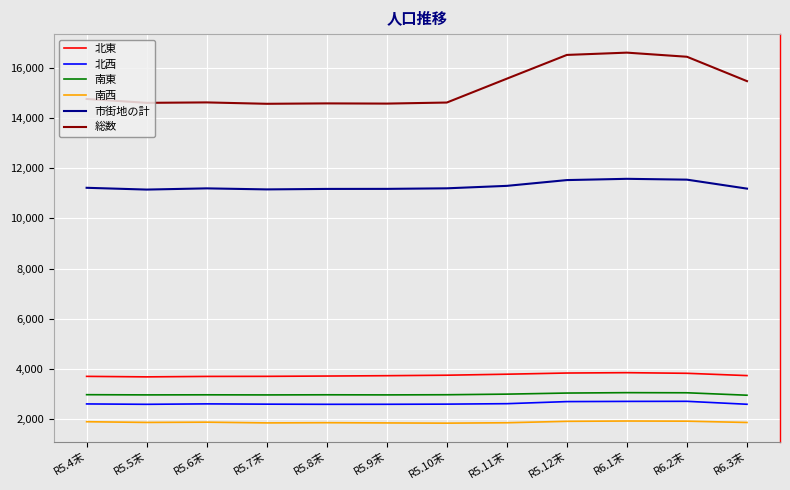

How many series are shown in this chart?

6